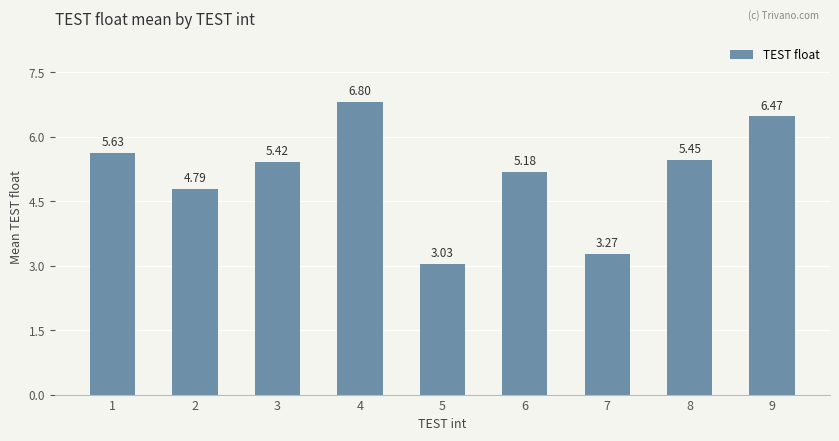

Where does the data first go above 5?

1